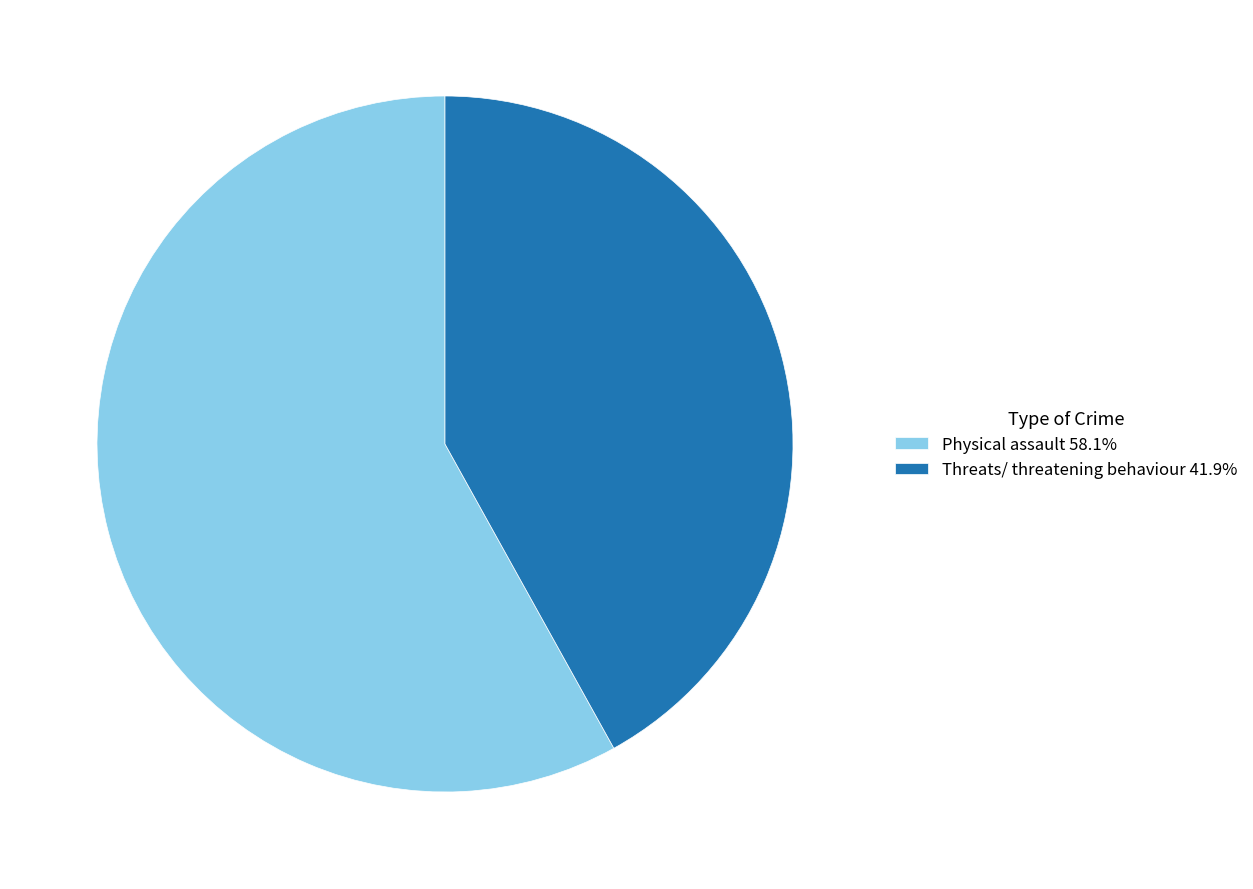

Between Physical assault and Threats/ threatening behaviour, which is larger?

Physical assault